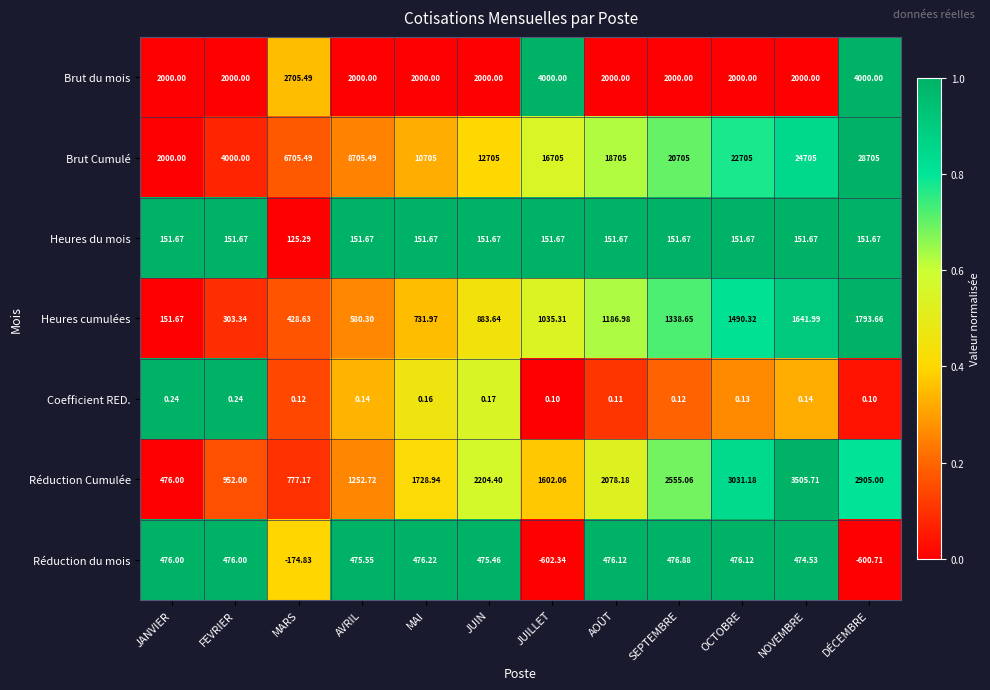

Which series changed the most between MAI and OCTOBRE?

Brut Cumulé